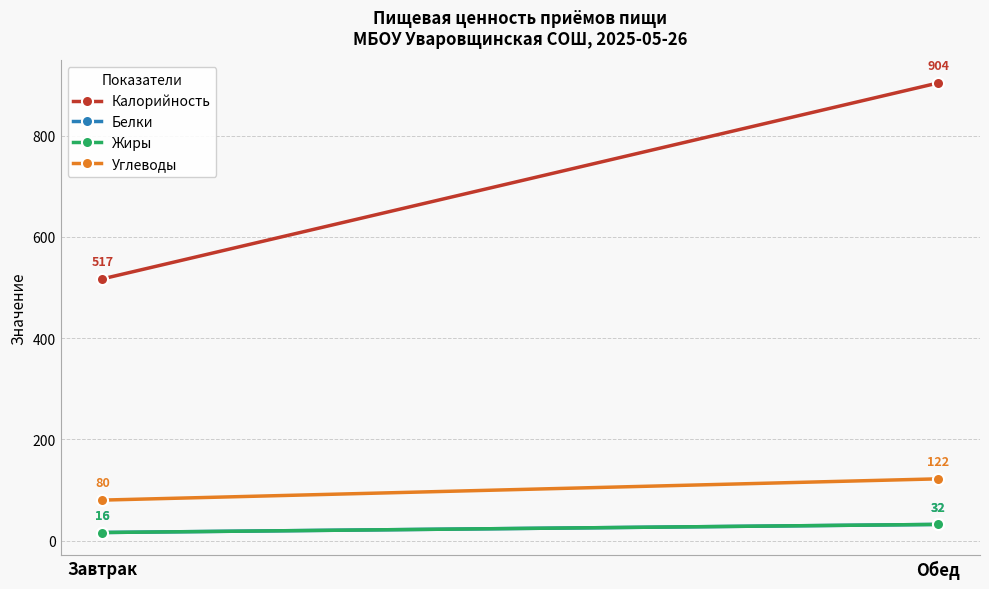

Is it true that Углеводы equals 18 at Завтрак?

False